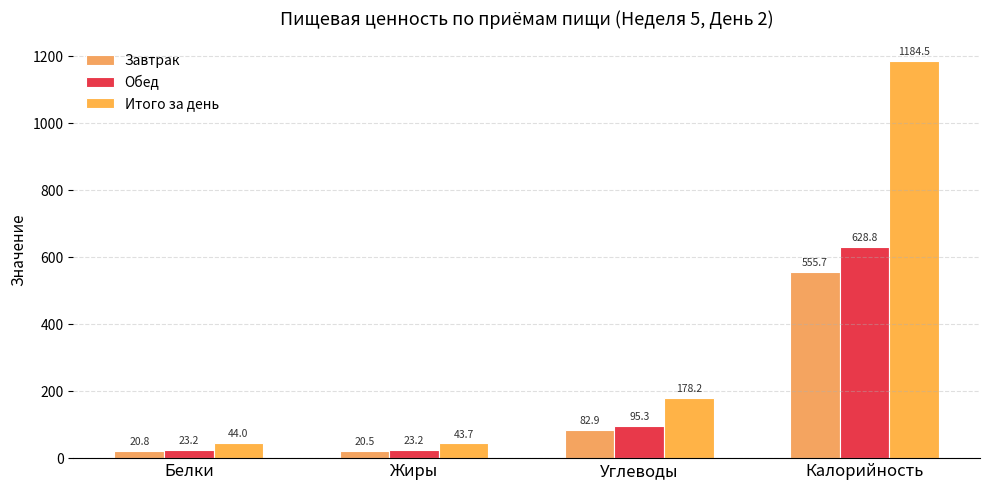

What is the difference between the Завтрак values at Калорийность and Белки?

534.9